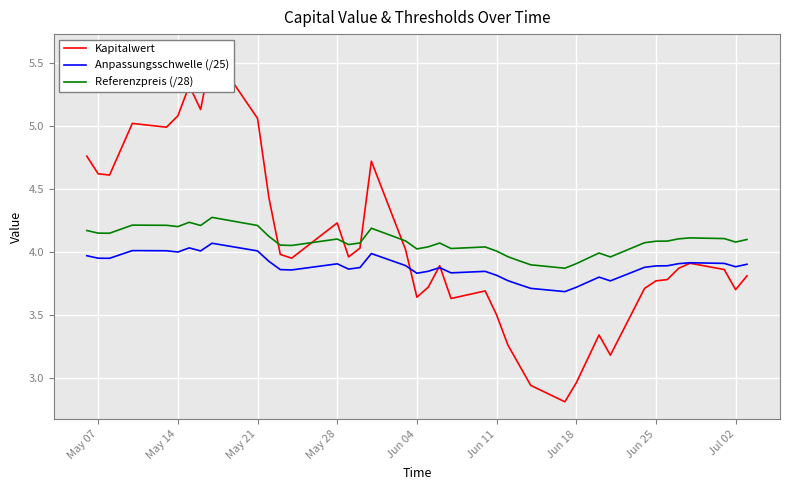

After their last crossing, which series has the higher values: Kapitalwert or Anpassungsschwelle (/25)?

Anpassungsschwelle (/25)